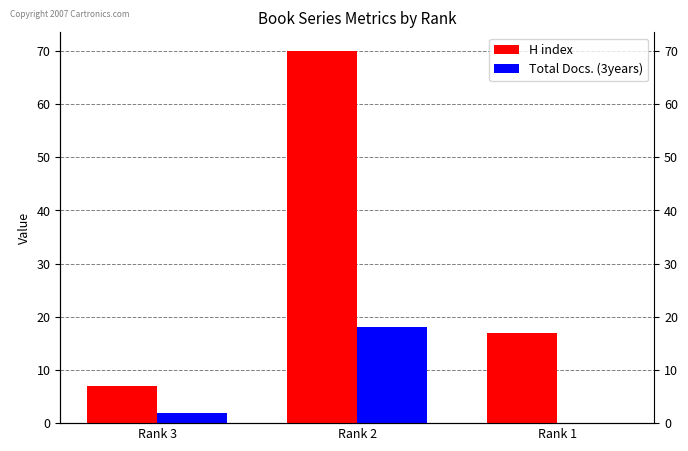

What is the value of the Total Docs. (3years) bar at the 1st from the left?

2